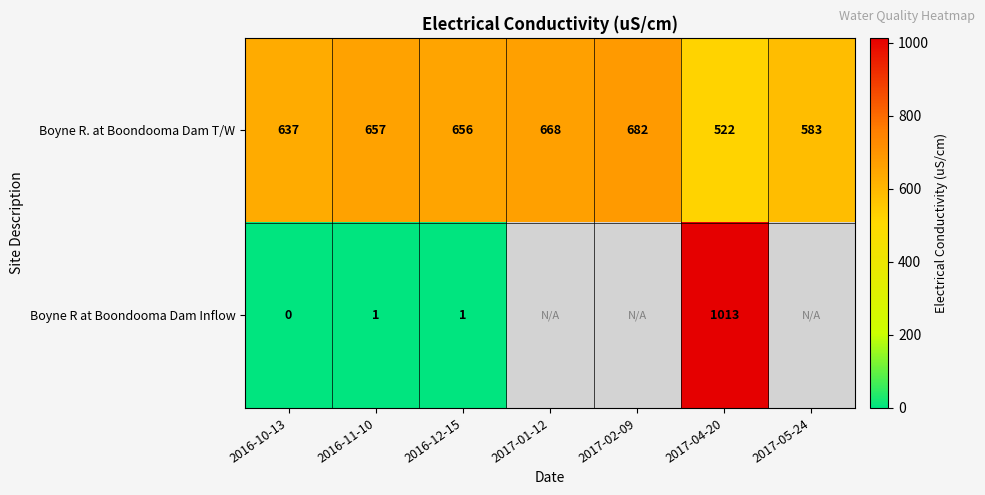

Where is Boyne R. at Boondooma Dam T/W nearest to the value 602?

2017-05-24